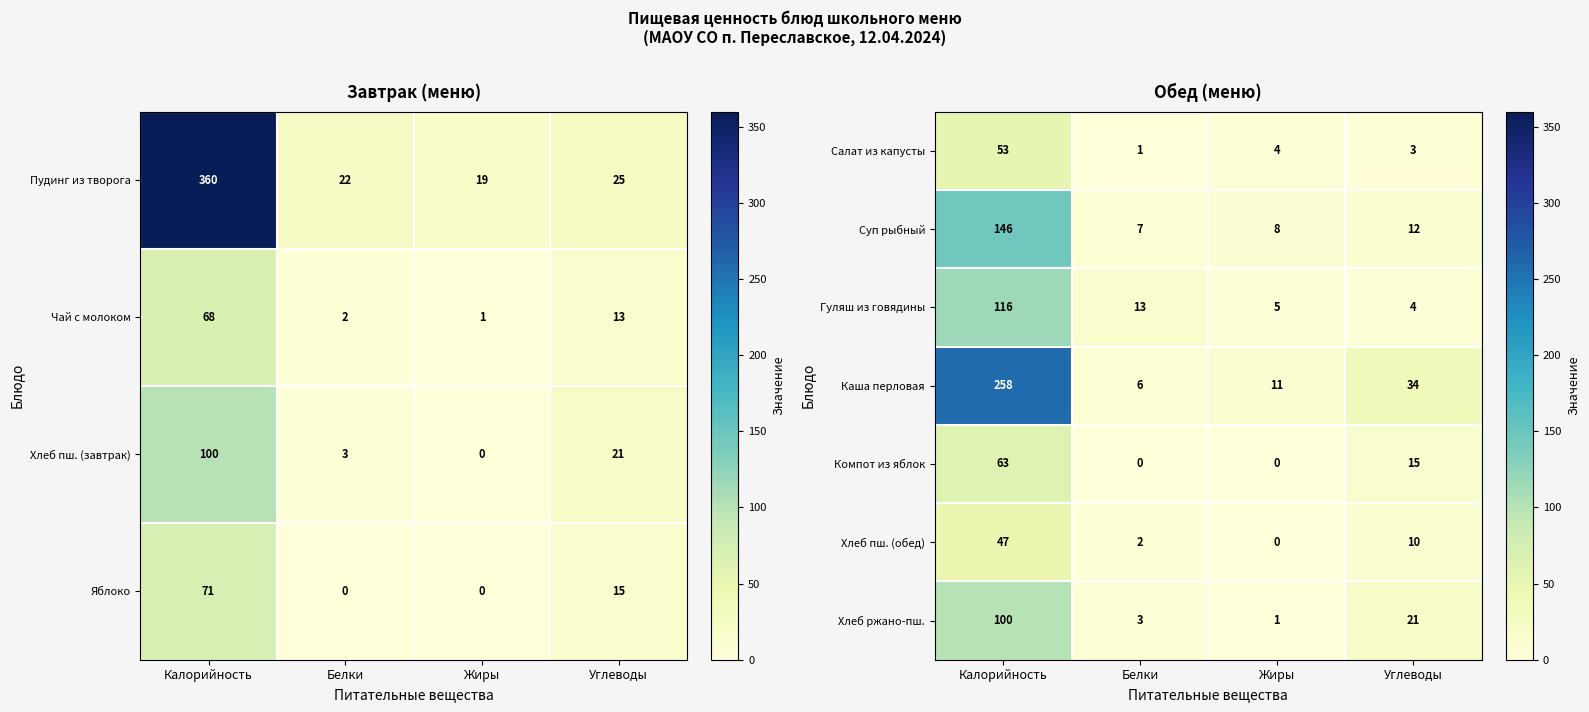

At which label does Хлеб пш. (обед) reach its minimum?

Жиры